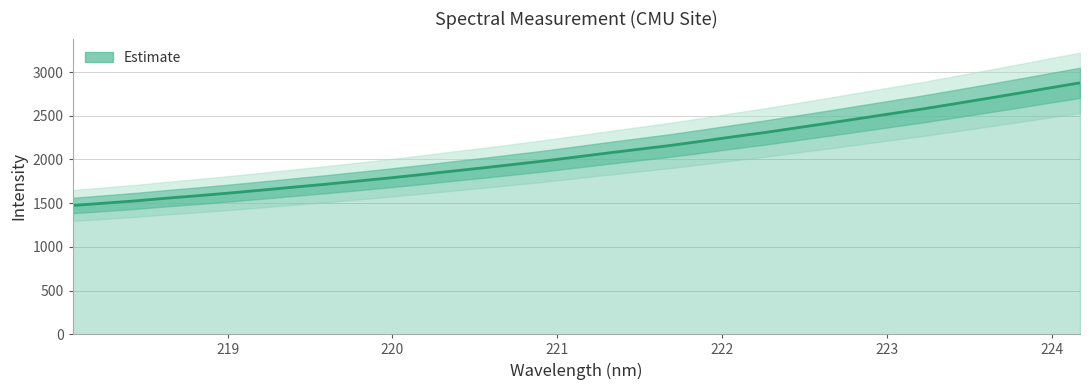

What is the change in value from 221.3083 to 221.4993?

+43.5